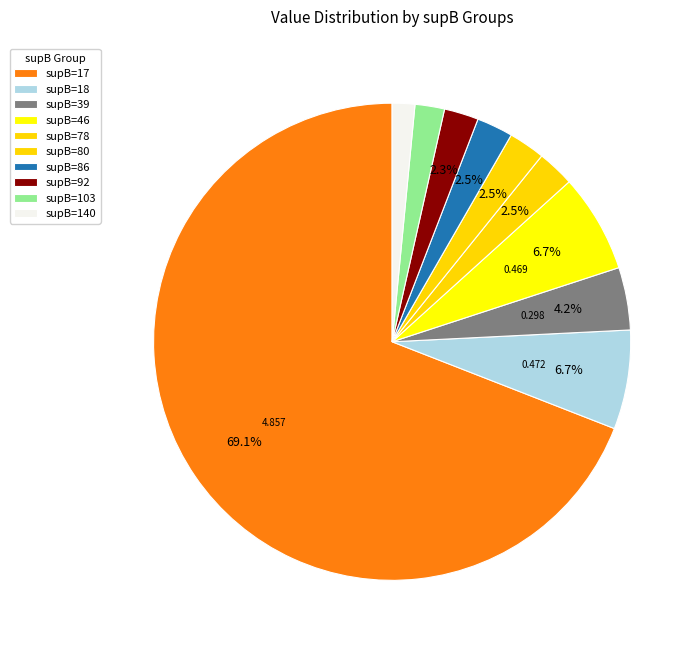

What is the smallest slice in the pie chart?

supB=140